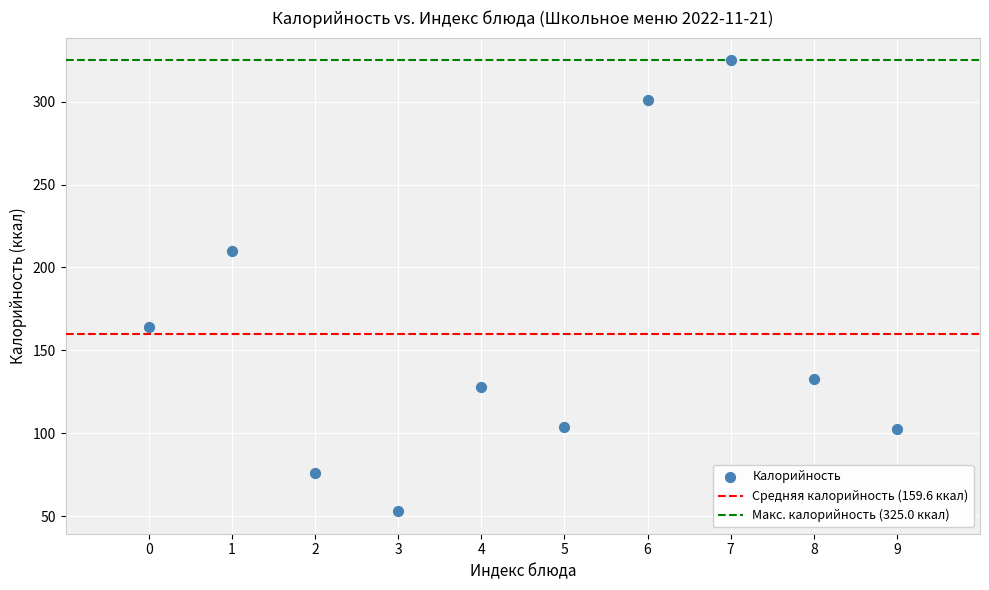

What is the range of Y values (max minus min)?

272.0